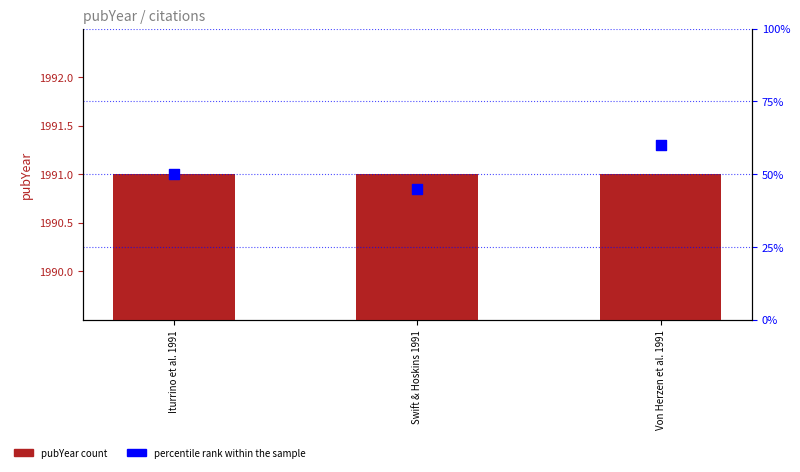

Is the value of percentile rank within the sample at Von Herzen et al. 1991 greater than the value of pubYear count at Von Herzen et al. 1991?

No